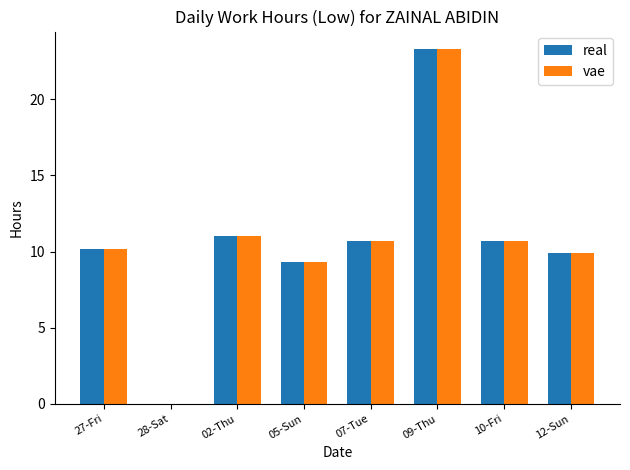

What is the maximum value for real?

23.3